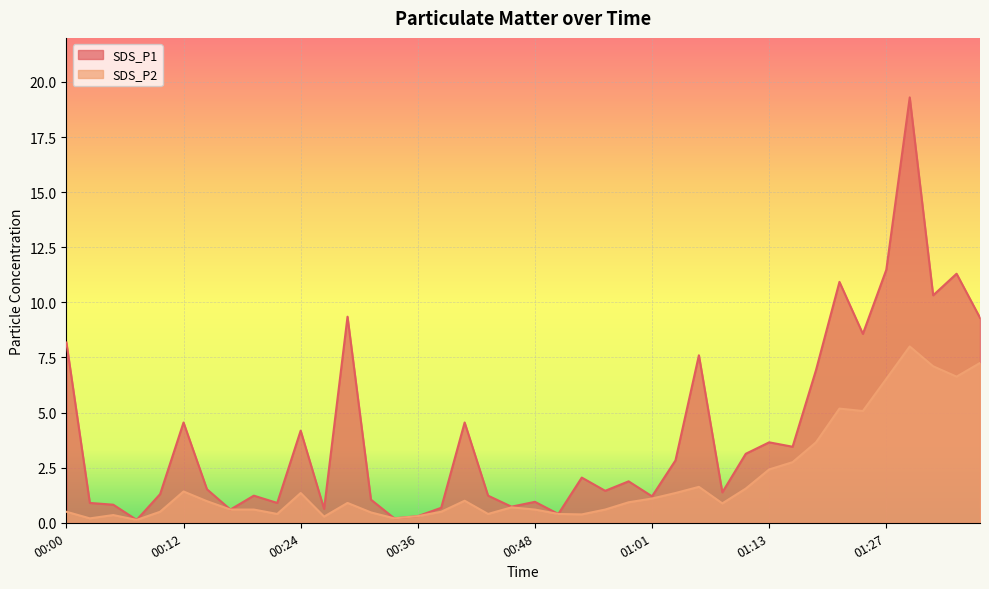

True or false: SDS_P1 has a value of 18.6 at 01:35.

False